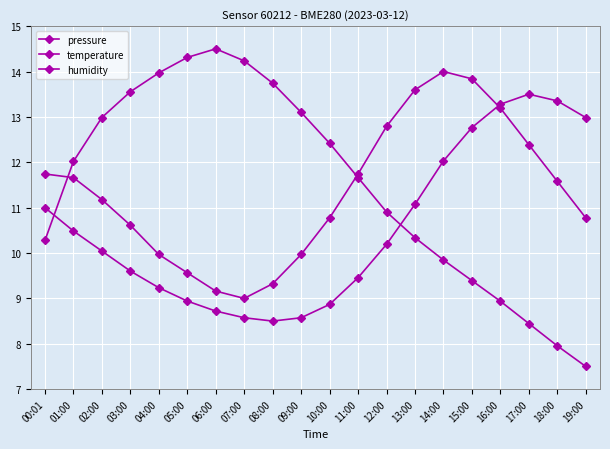

List the series in order of their peak value, lowest first.

temperature, humidity, pressure